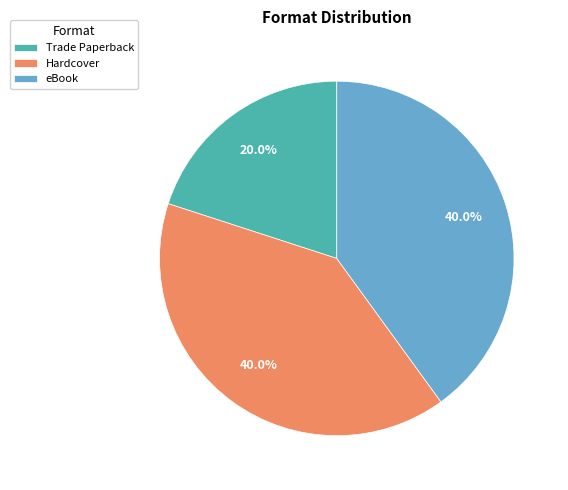

Does any single category account for the majority?

No